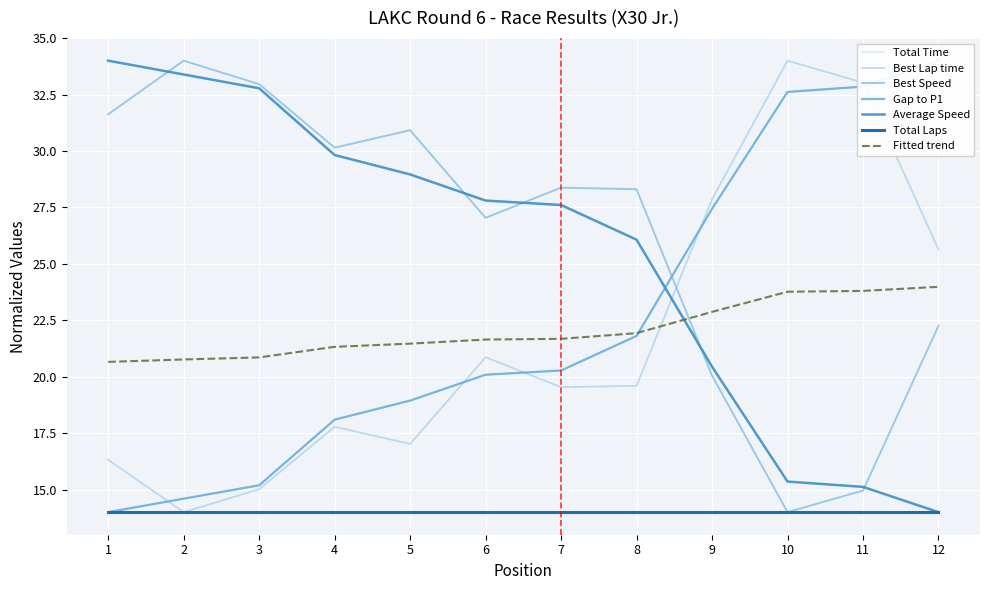

Where does the Average Speed series first go above 27?

1